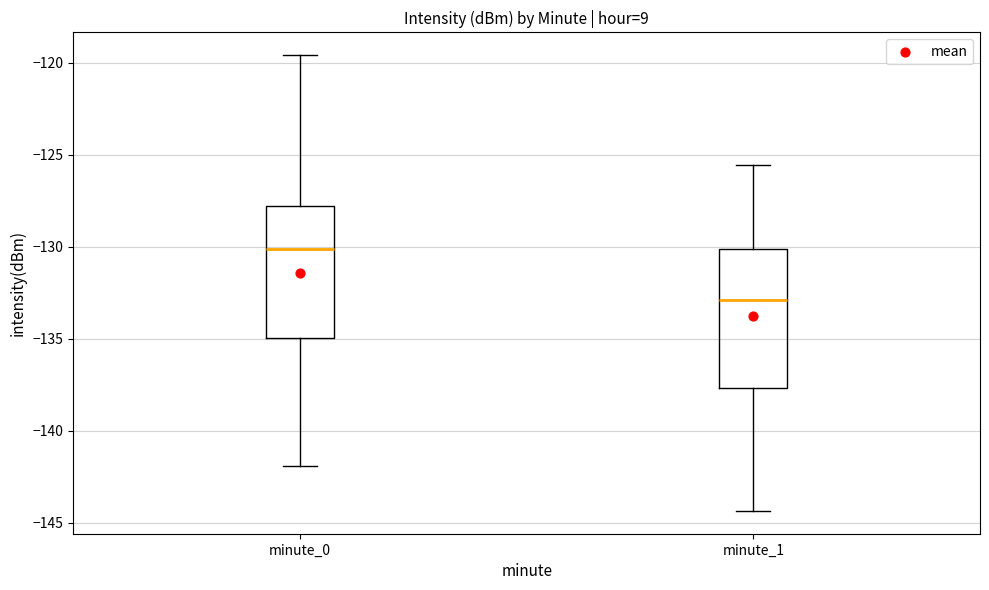

Reading left to right, transcribe this box plot: for each box, give where its median line is, the range the box spans, and where its two whiskers end, as read against the y-axis. The values are not printed on the chart, so give them approximately, as read against the axis.

minute_0: median -130.0, box -135.0 to -128.0, whiskers -142.0 to -119.5
minute_1: median -133.0, box -137.5 to -130.0, whiskers -144.5 to -125.5